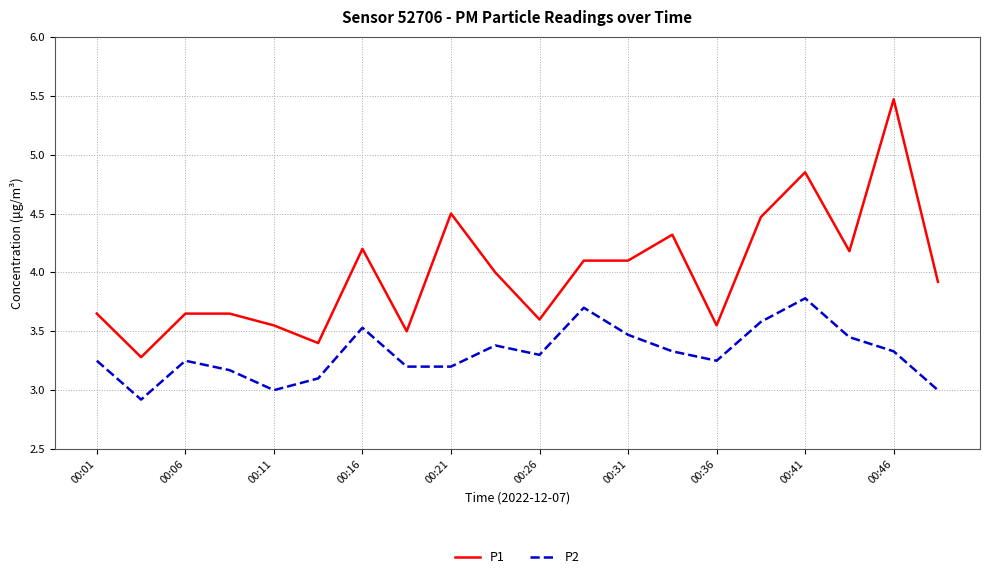

What is the greatest value displayed?

5.5